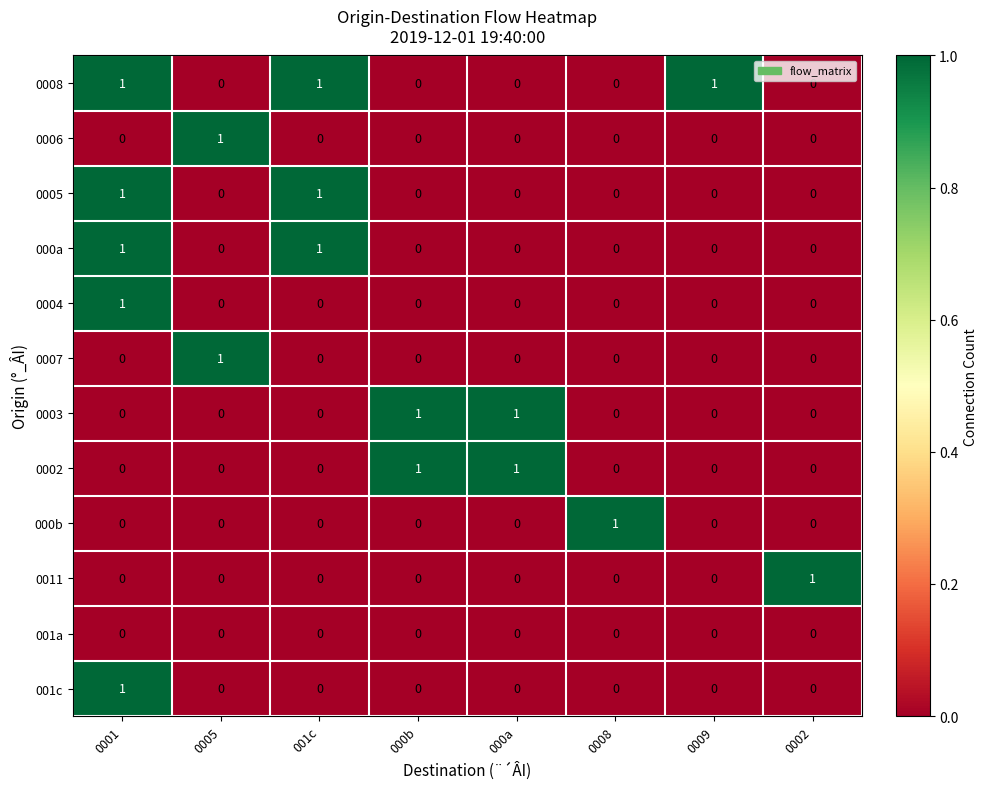

The 0005 series shows 0 at 0008. True or false?

True